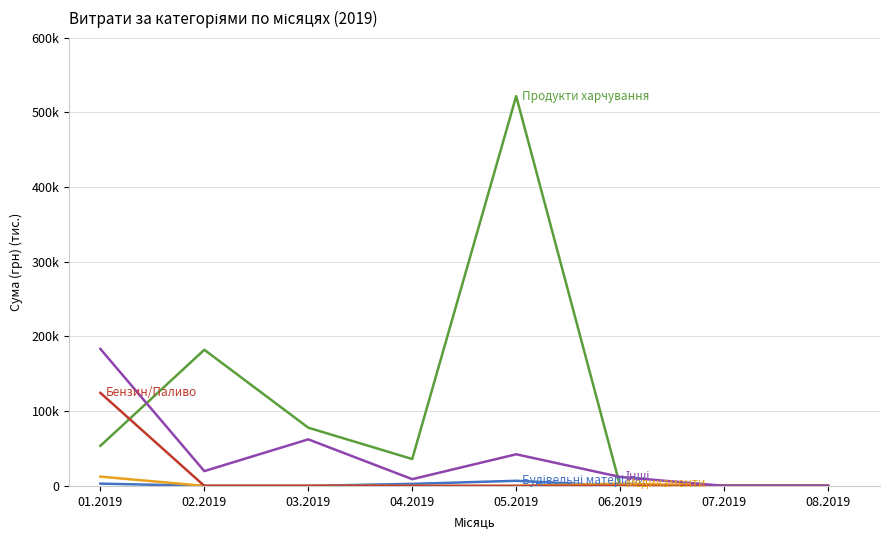

Does the chart have visible grid lines?

Yes